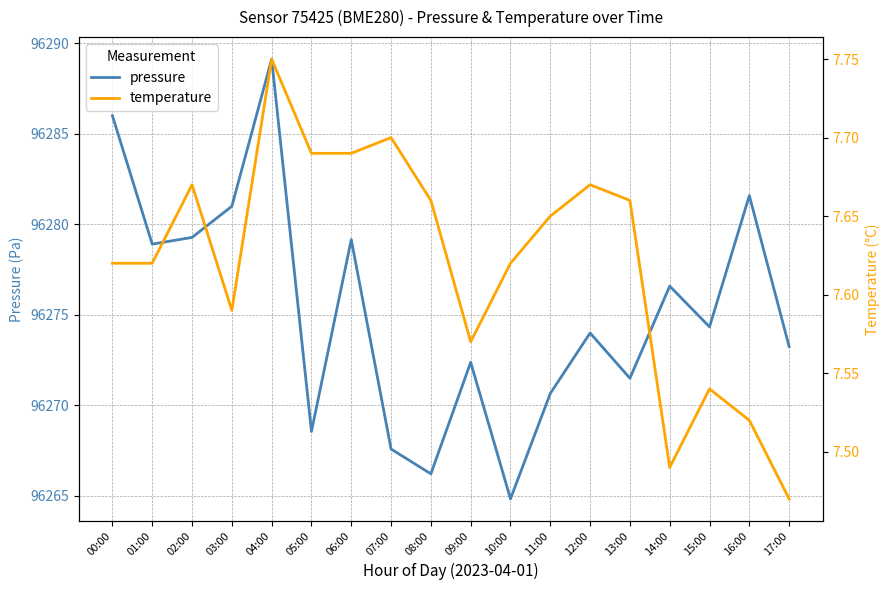

Rank the series by their maximum value, from lowest to highest.

temperature, pressure